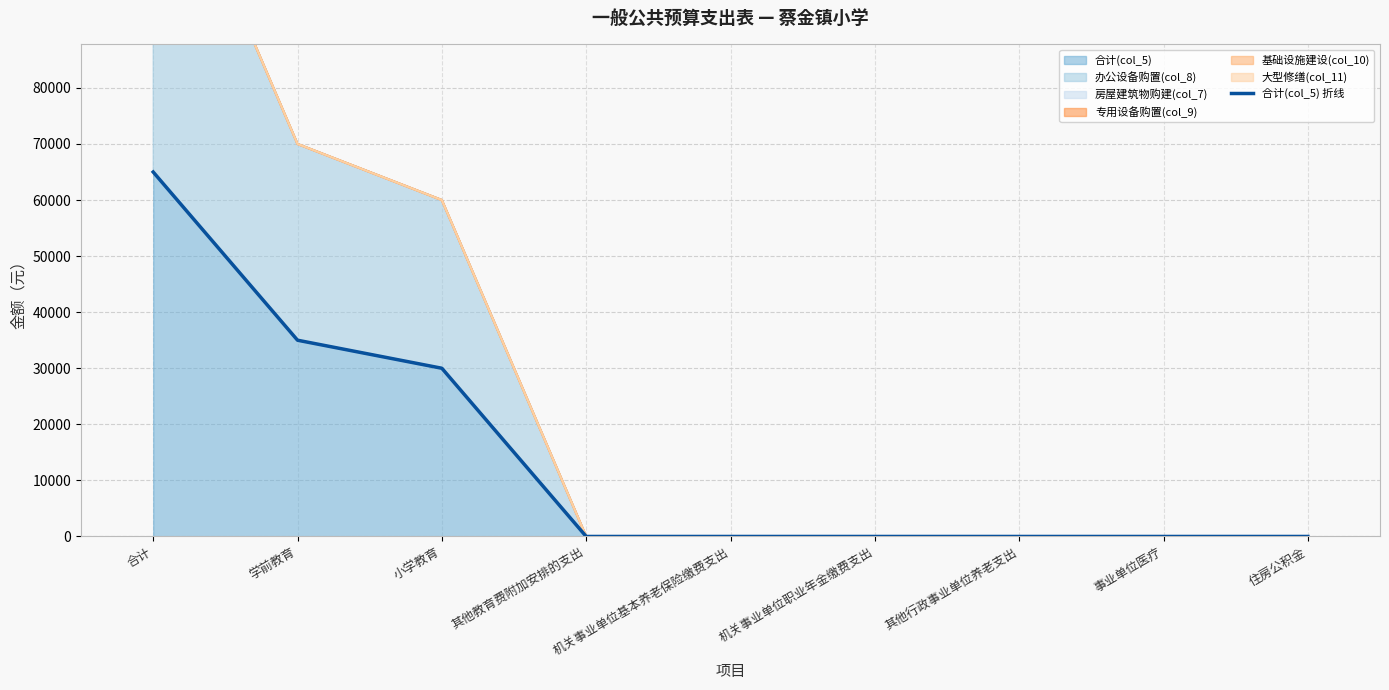

The chart shows a value of 0 at 住房公积金. True or false?

True